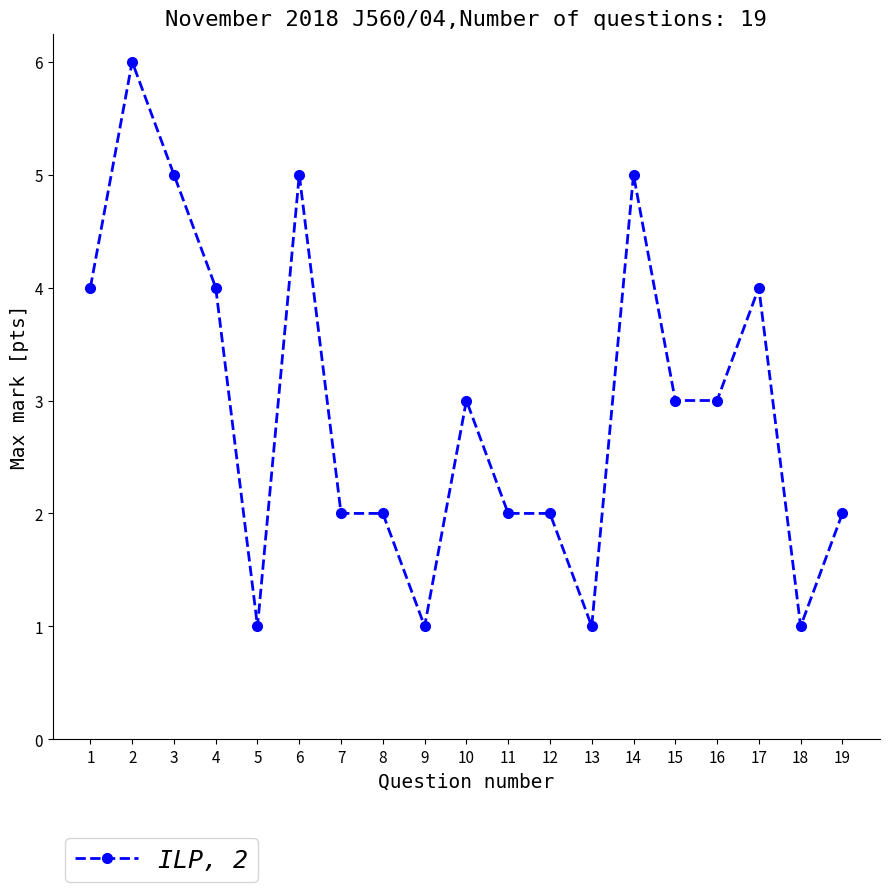

Reading right to left, list all the values displayed in this chart.

2	1	4	3	3	5	1	2	2	3	1	2	2	5	1	4	5	6	4